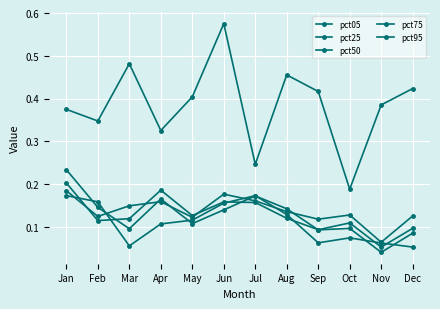

How many interior local peaks does the pct25 series have?

3